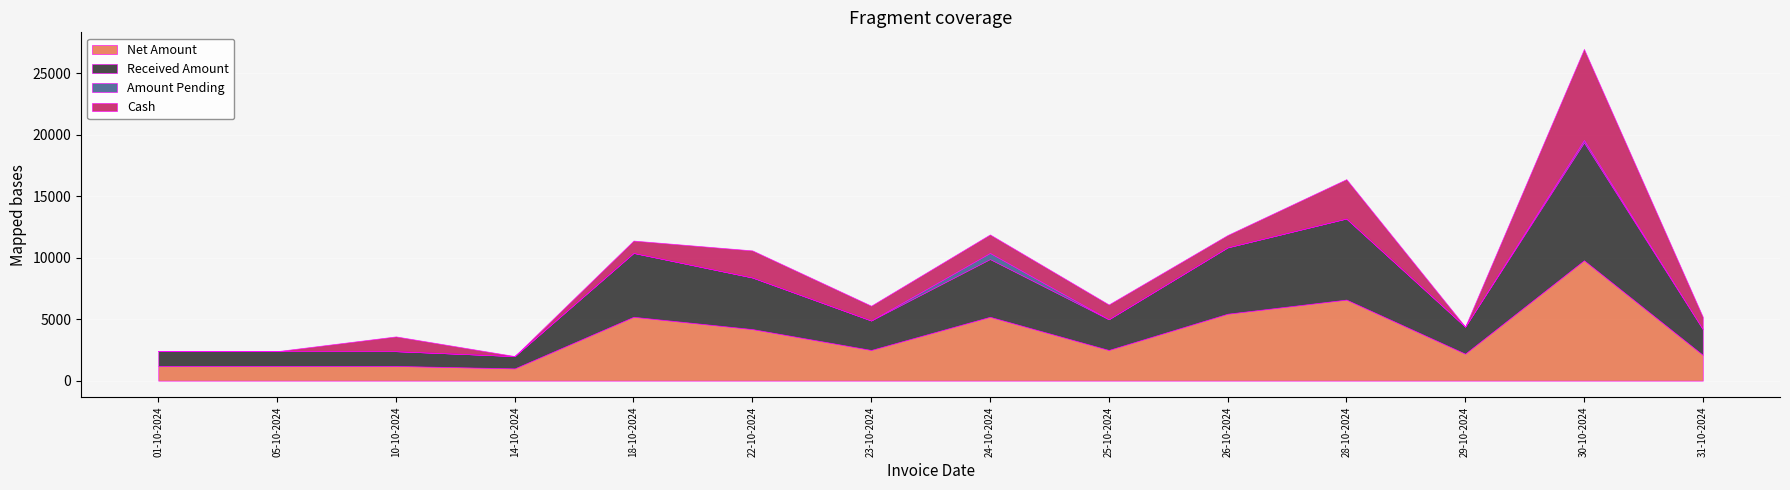

Is it true that Received Amount equals 4700 at 24-10-2024?

True